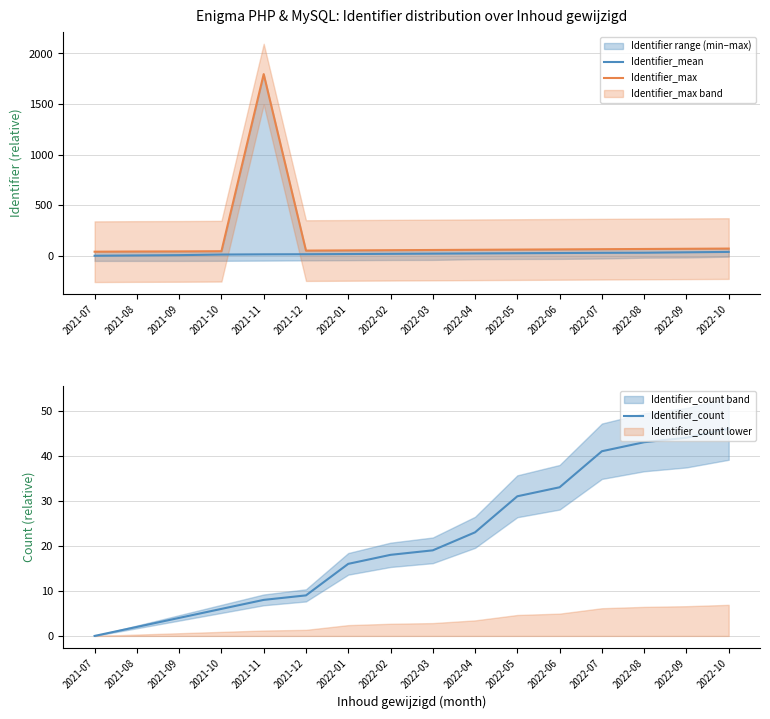

Between 2021-10 and 2022-07, which series saw the biggest shift?

Identifier_count